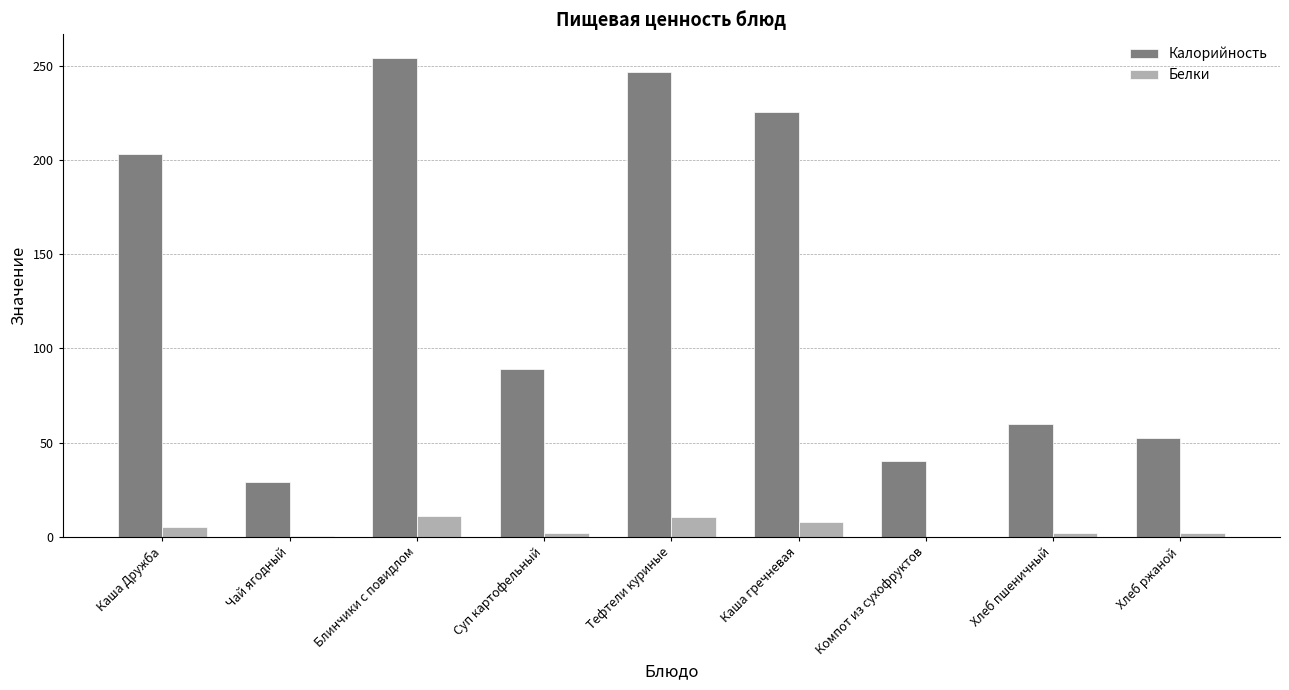

At which category does the chart reach its peak across all series?

Блинчики с повидлом